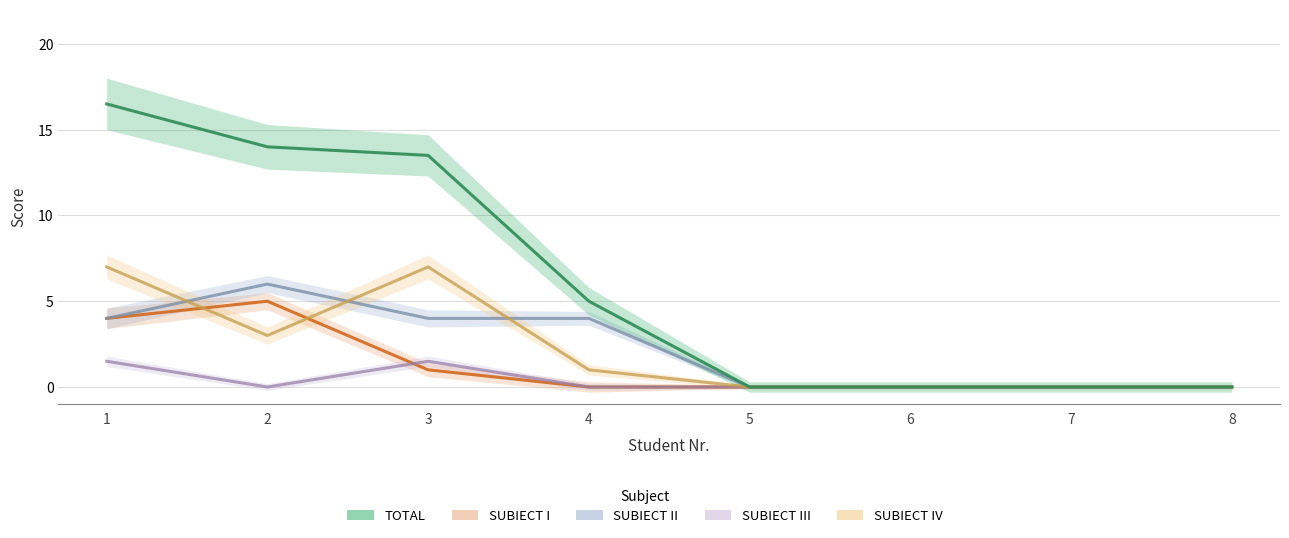

Count the number of data series in this chart.

5